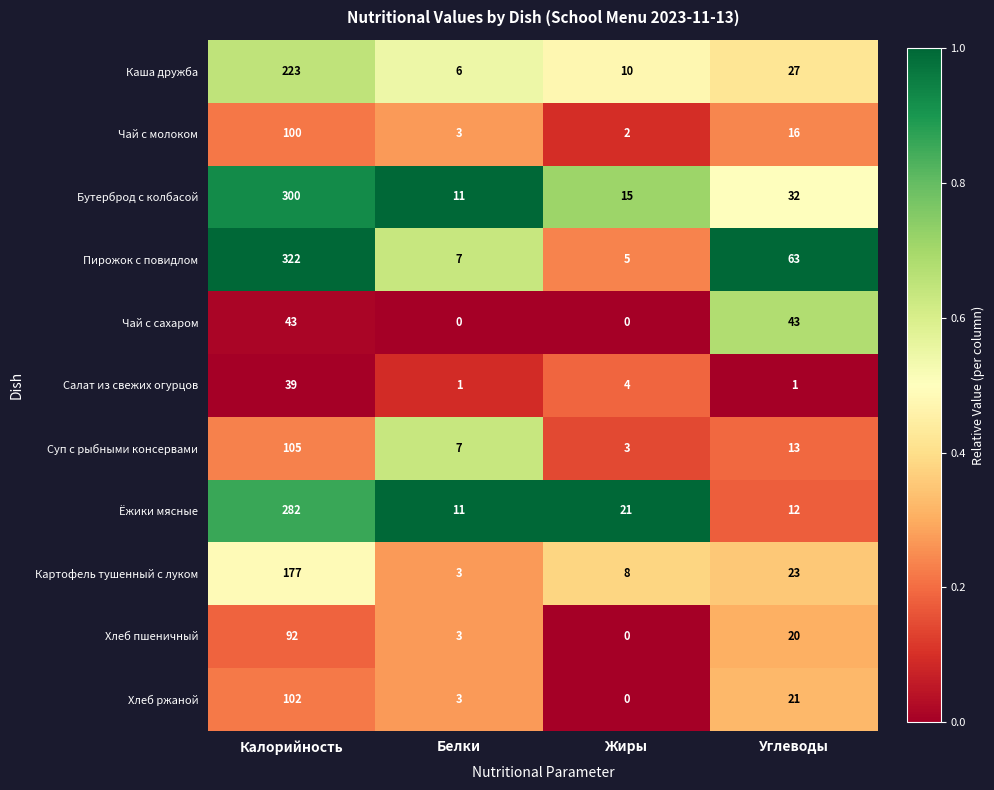

The value of Бутерброд с колбасой at Углеводы is 52. True or false?

False